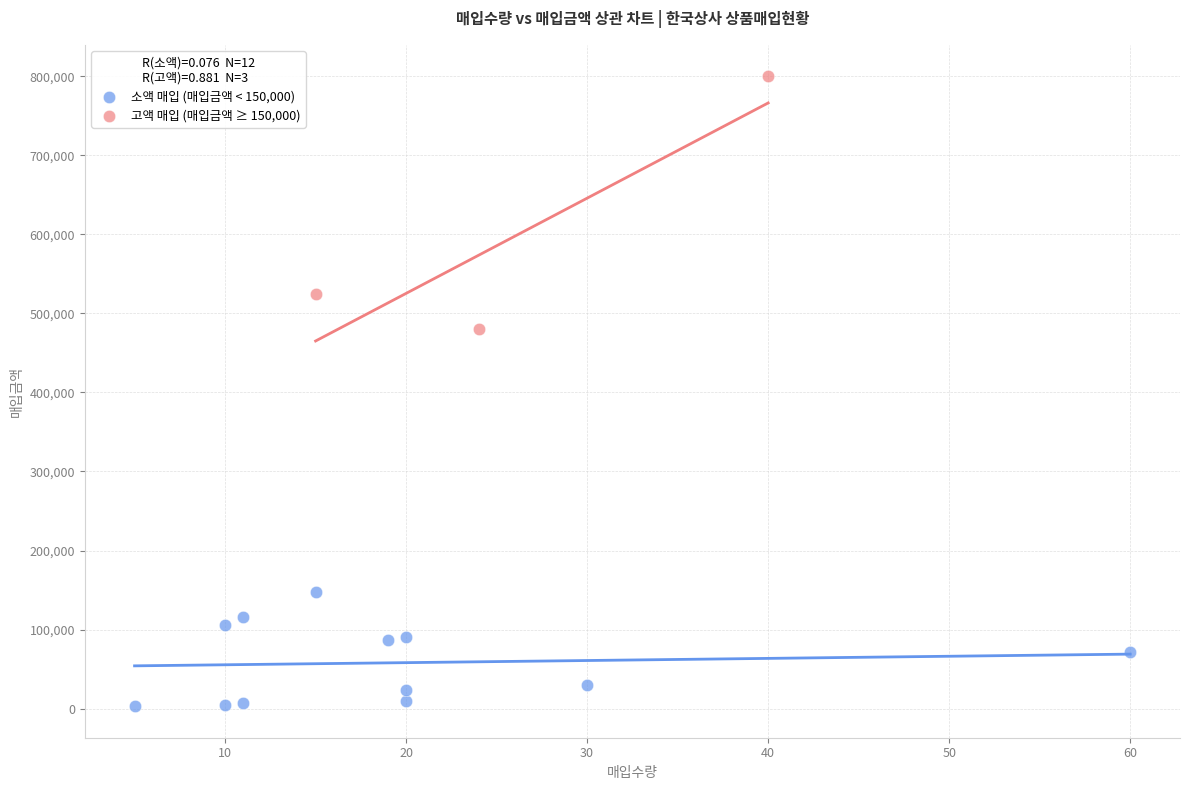

Which series has the largest Y range (max minus min)?

고액 매입 (매입금액 ≥ 150,000)